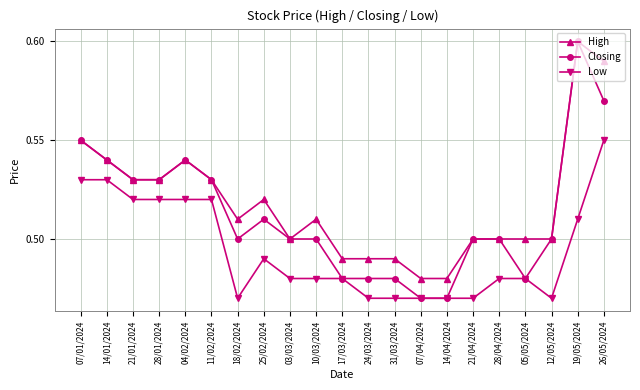

Count the Low values in the range 0 to 1.

21